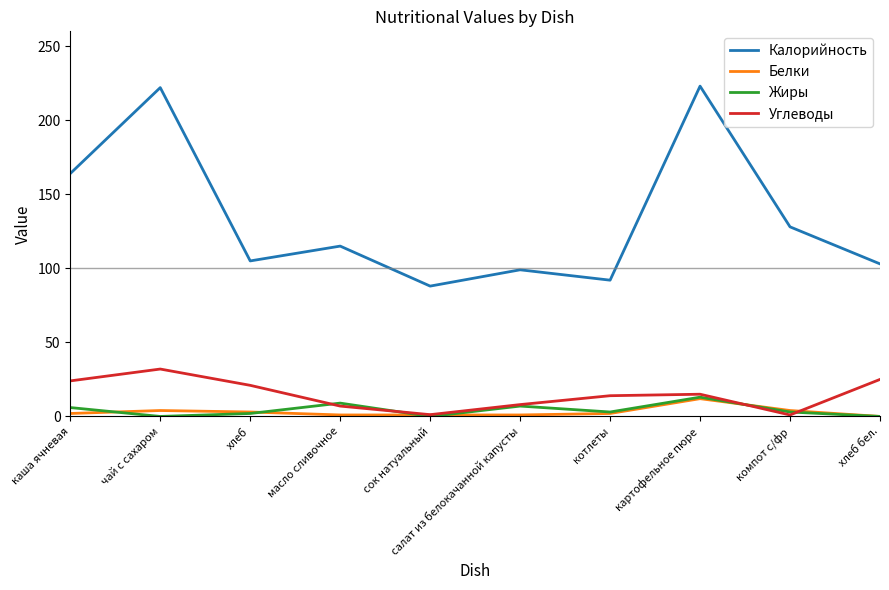

True or false: Углеводы and Калорийность intersect in this chart.

False